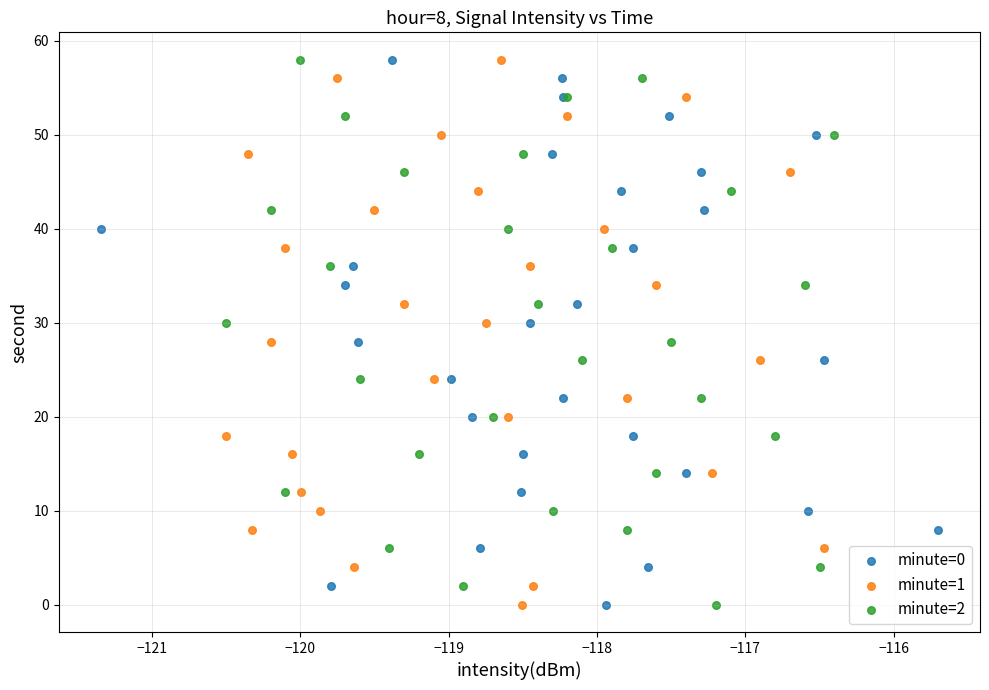

What are all the series names shown in the legend?

minute=0, minute=1, minute=2